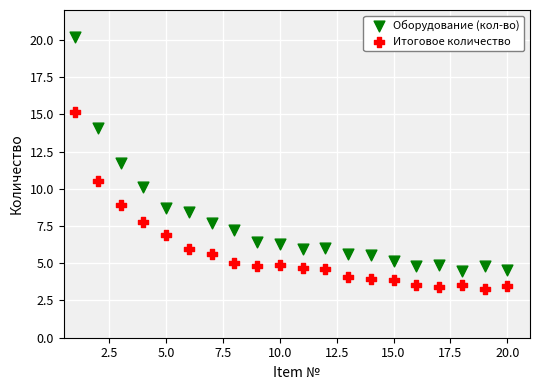

Which series has the widest spread of Y values?

Оборудование (кол-во)